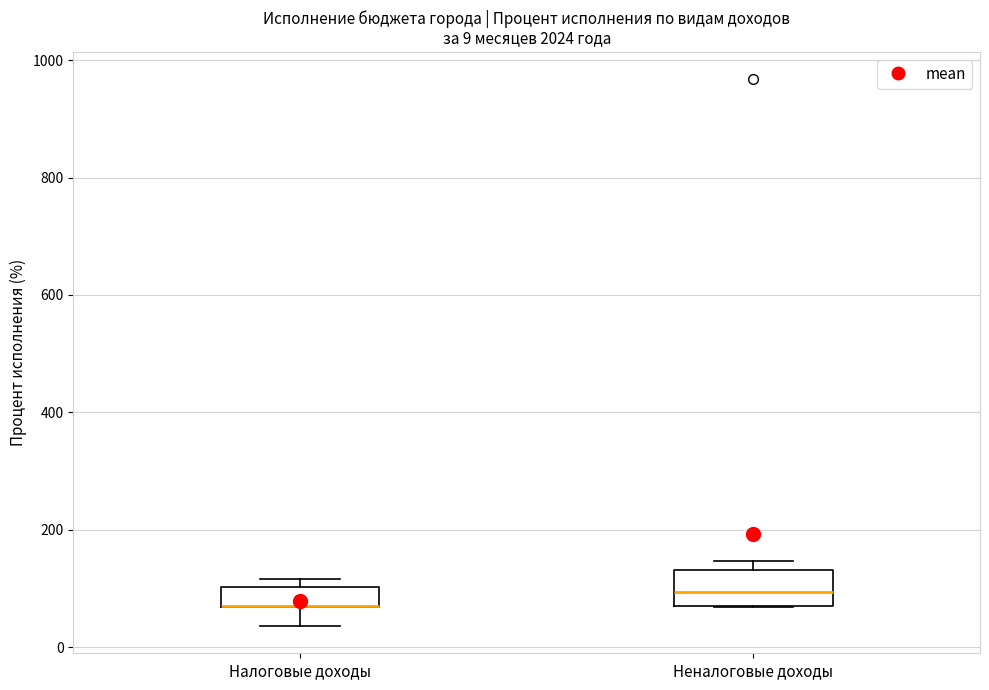

Which box is the tallest, from its lower edge to its upper edge?

Неналоговые доходы